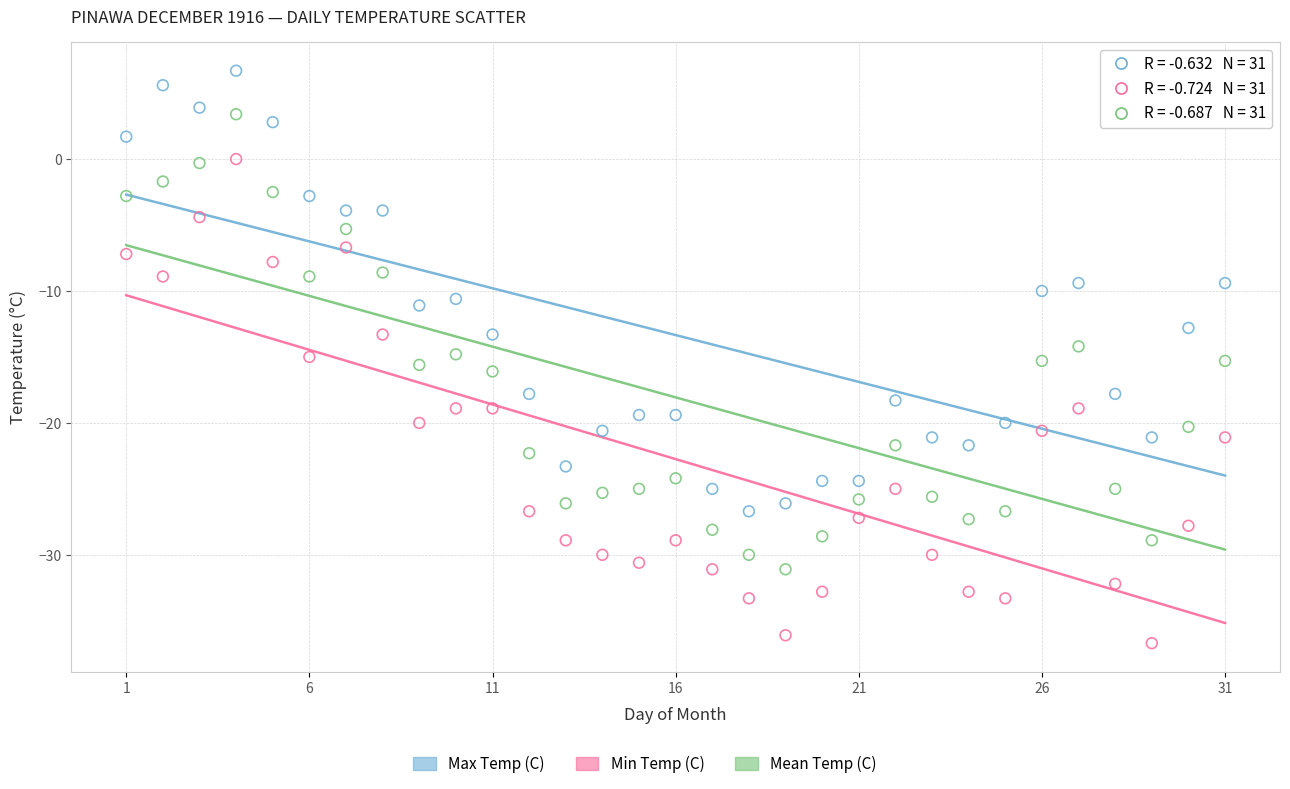

Which series has the widest spread of Y values?

Min Temp (C)